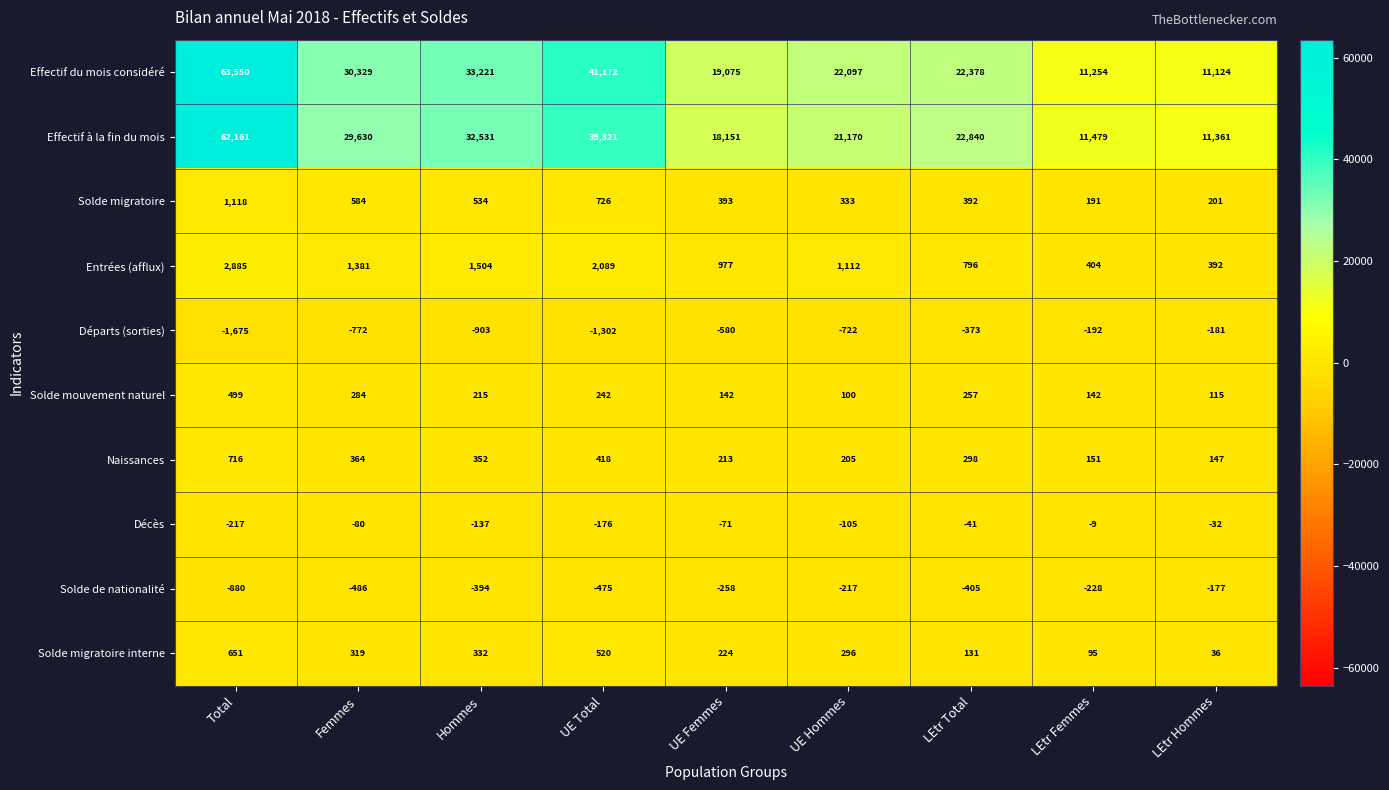

The value of Solde migratoire interne at Total is 651. True or false?

True